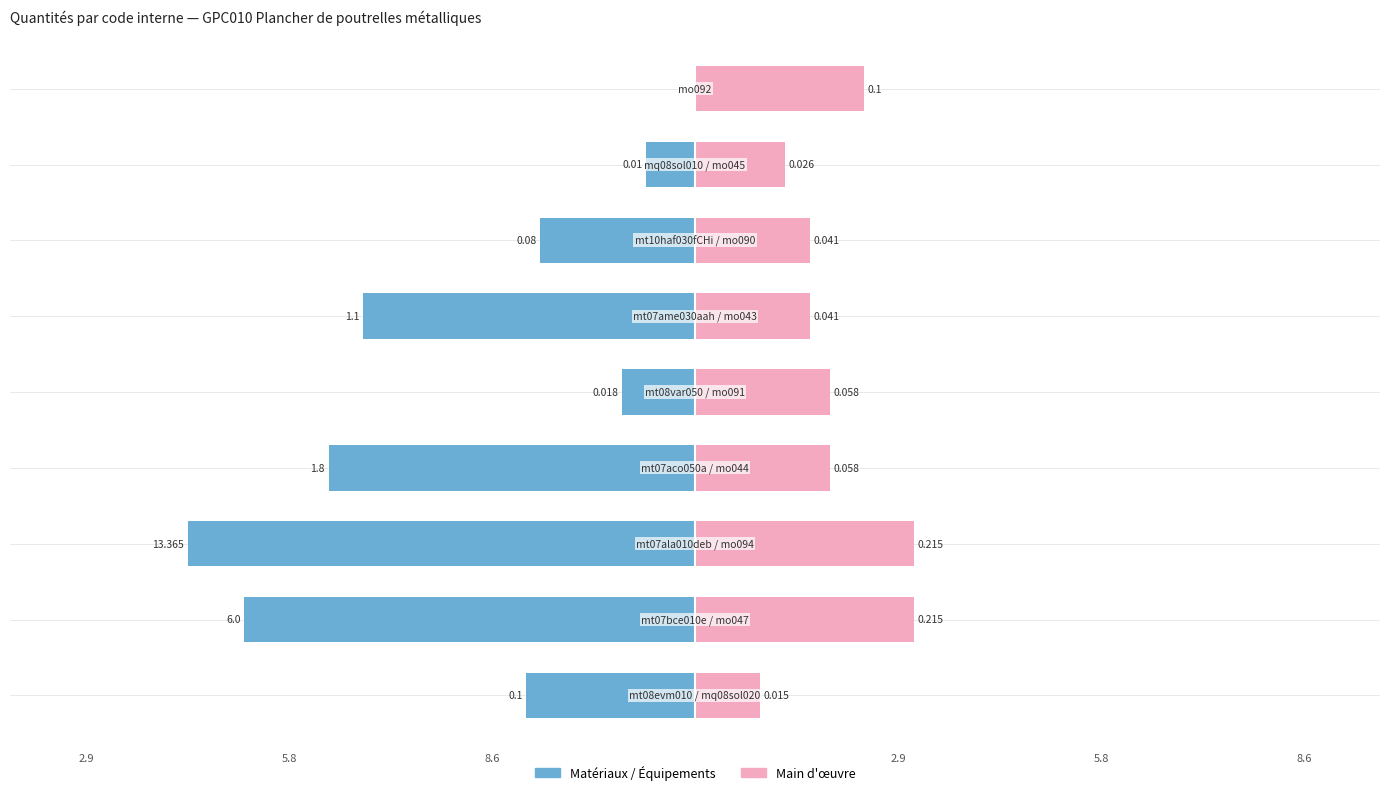

Which series changed the most between 2.9 and 8.6?

Matériaux / Équipements